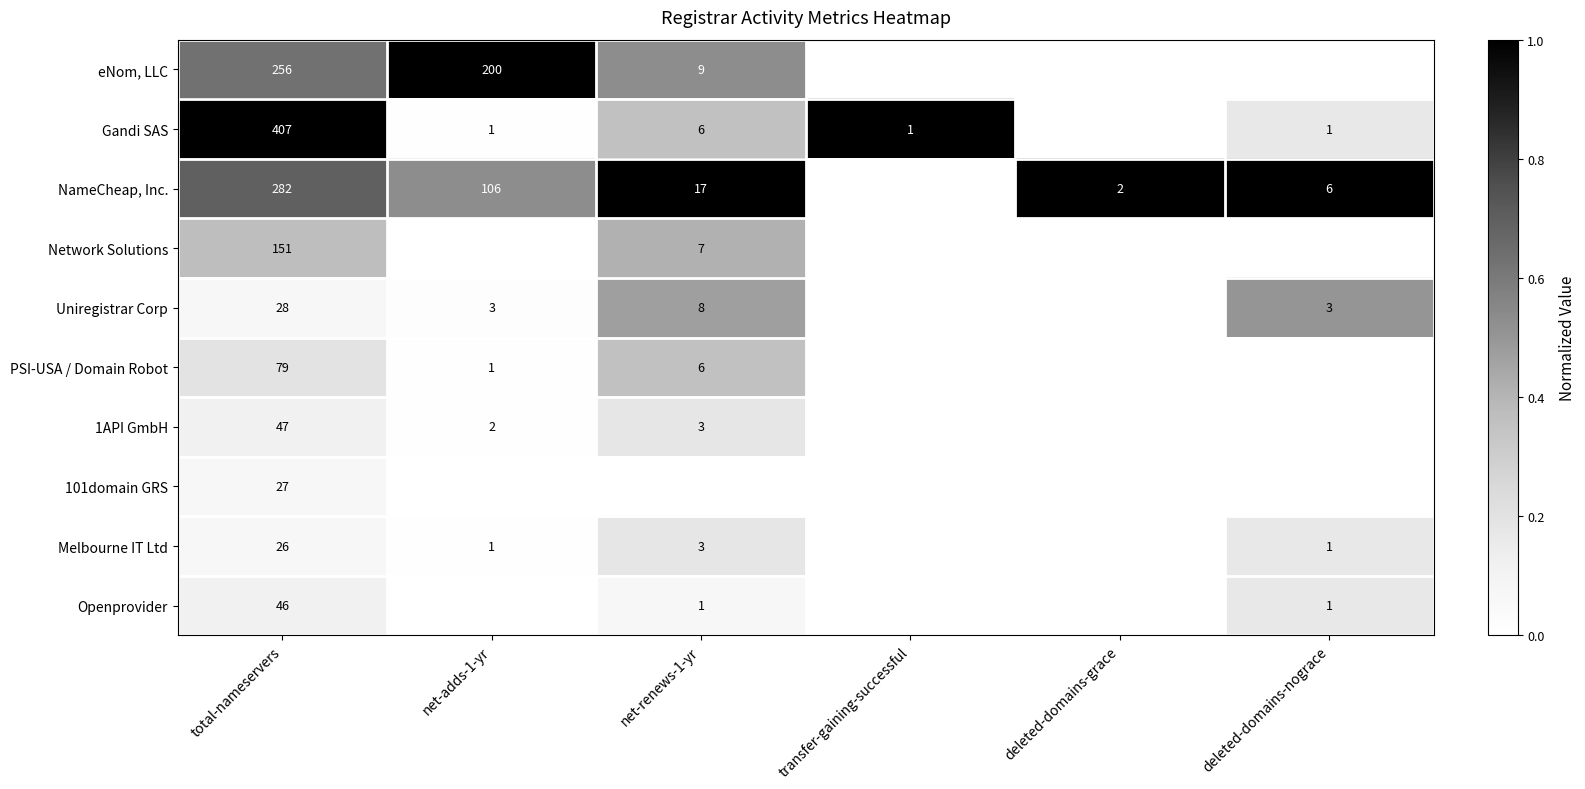

True or false: 1API GmbH has a value of 3 at net-adds-1-yr.

False